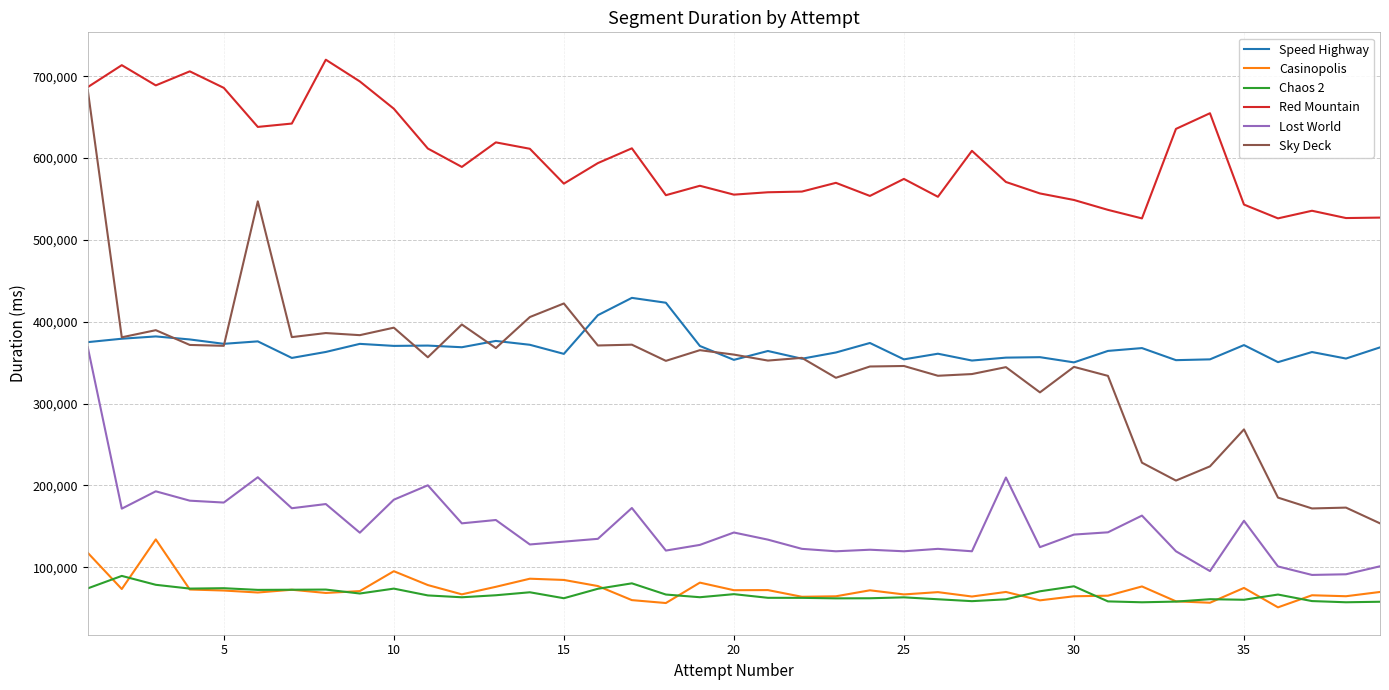

Which series has the widest spread of values?

Sky Deck